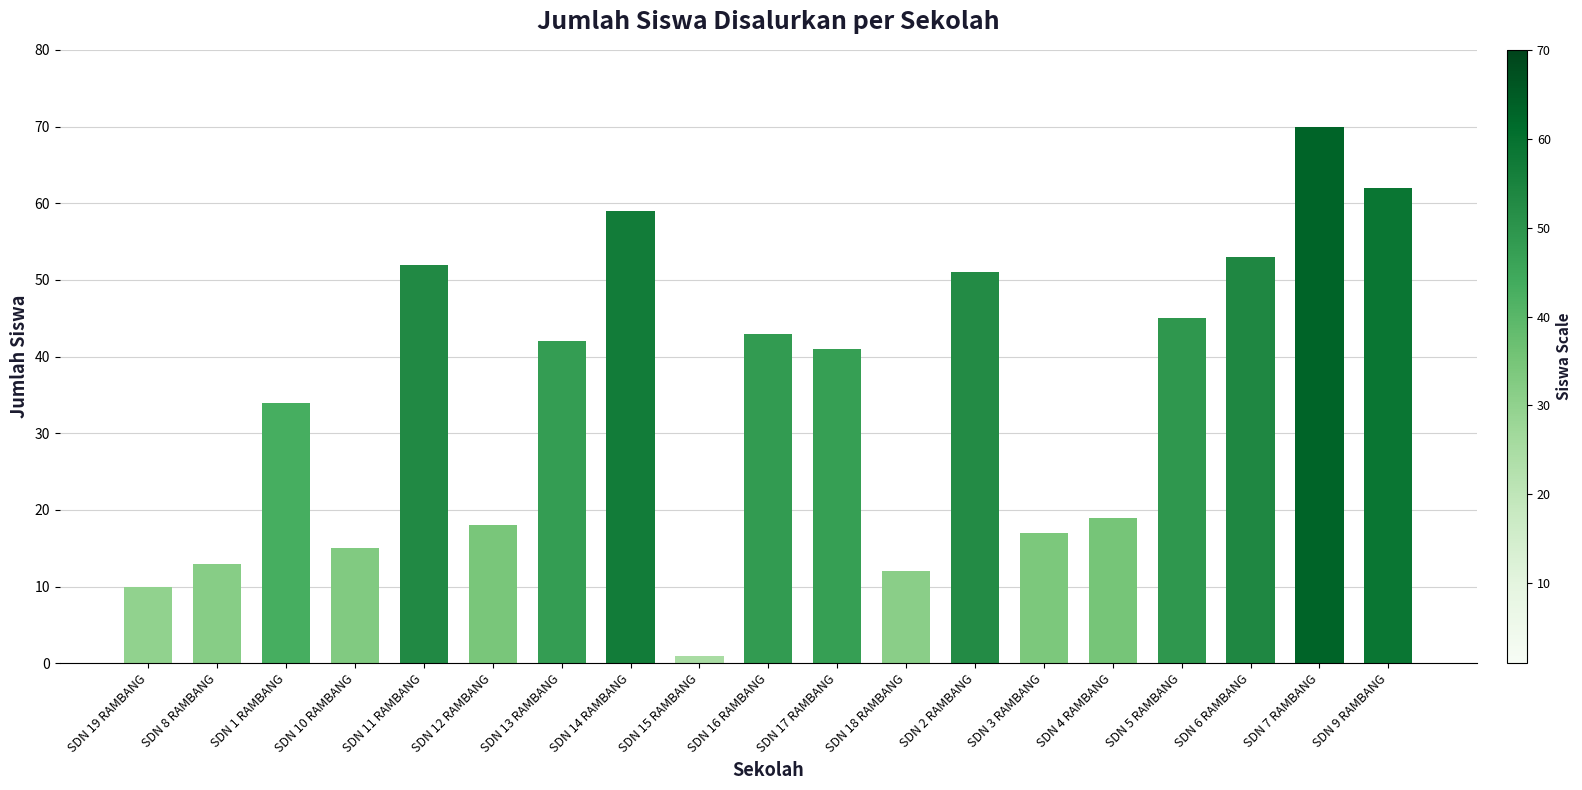

Is it true that the value at SDN 17 RAMBANG is 41?

True